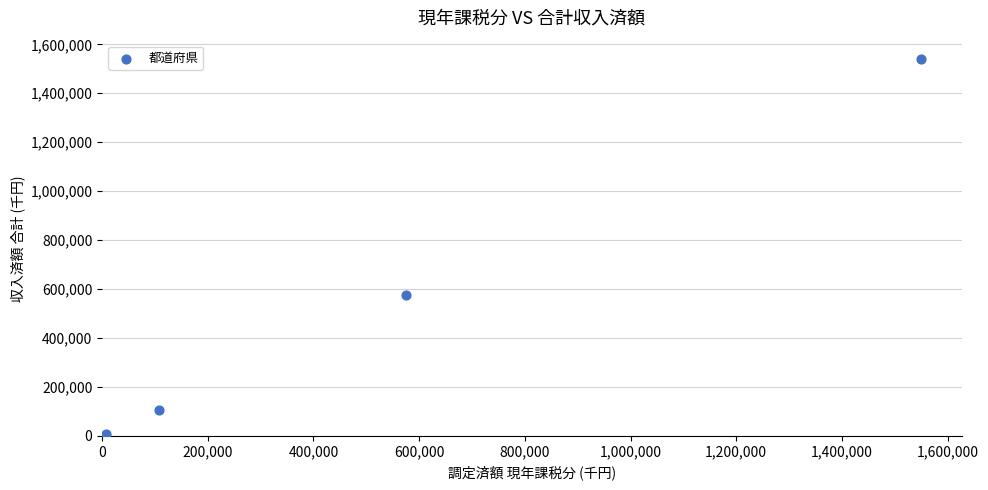

What is the range of Y values (max minus min)?

1530091